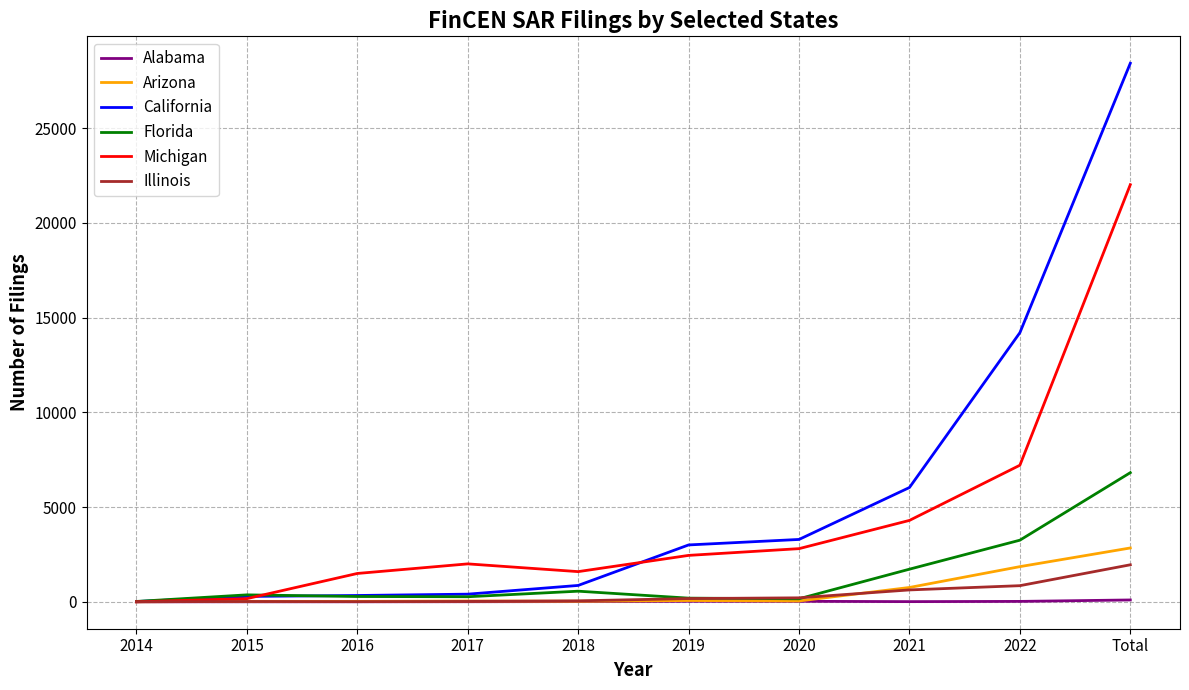

What is the spread (max minus min) of values at 2014?

19